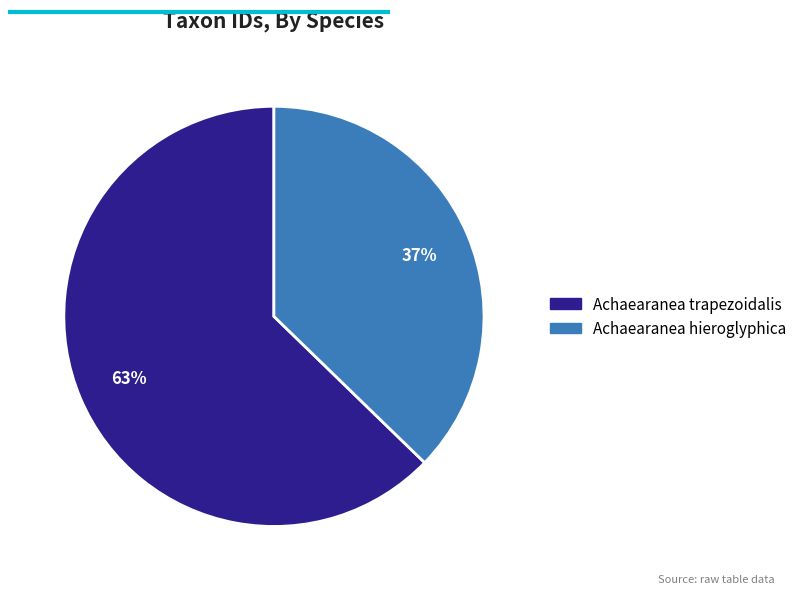

To the nearest percent, what portion does Achaearanea trapezoidalis represent?

63%